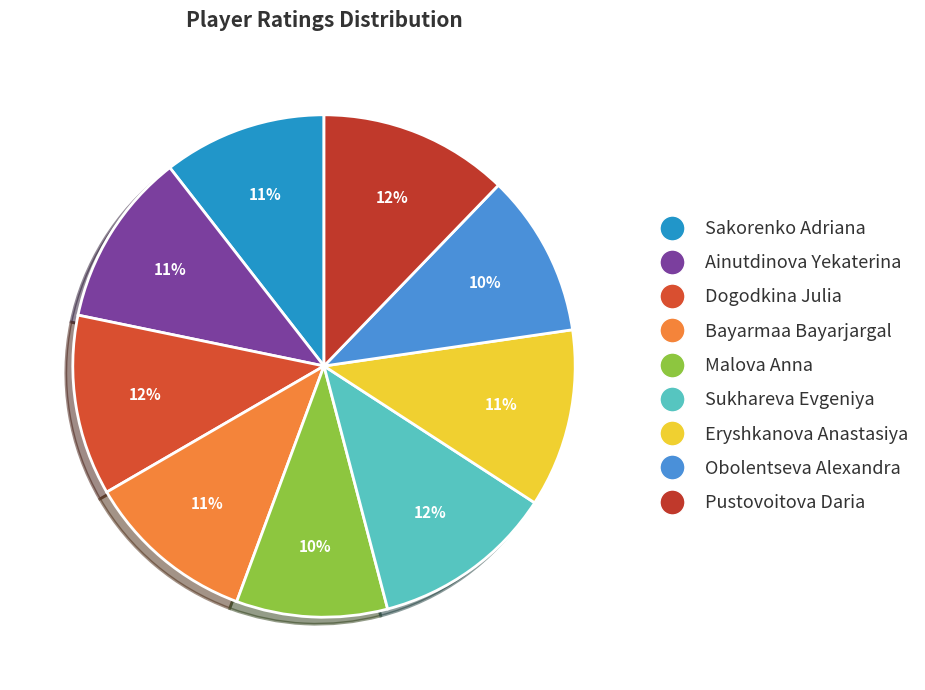

To the nearest percent, what percentage of the pie is Sakorenko Adriana?

11%